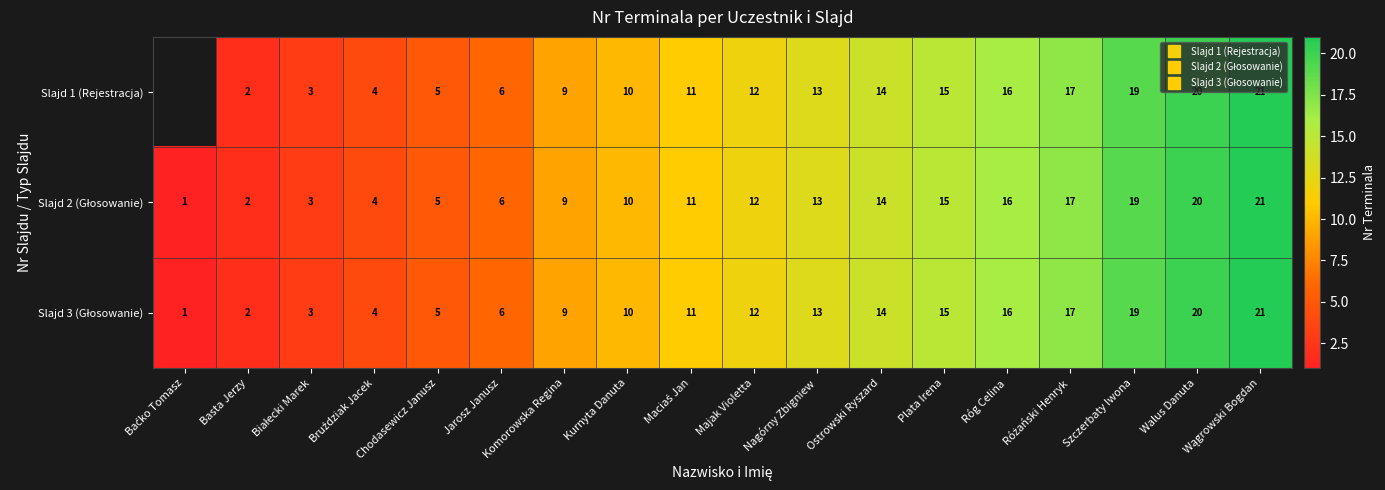

Is it true that Slajd 3 (Głosowanie) equals 9.5 at Jarosz Janusz?

False